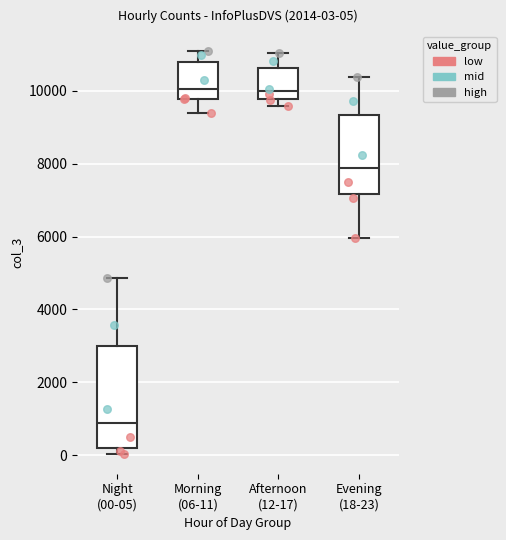

Which box's median line is the lowest?

Night (00-05)